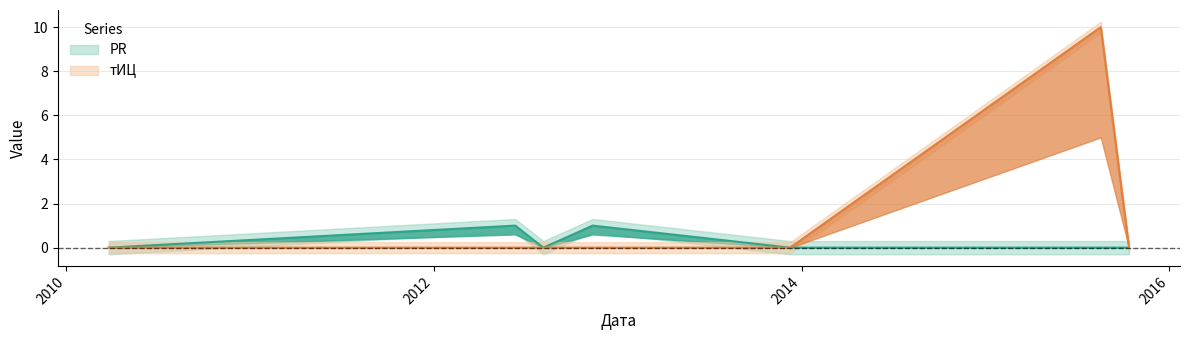

Rank the categories by тИЦ value from highest to lowest.

2015-08-18, 2010-03-27, 2012-06-11, 2012-08-06, 2012-11-12, 2013-12-09, 2015-10-13